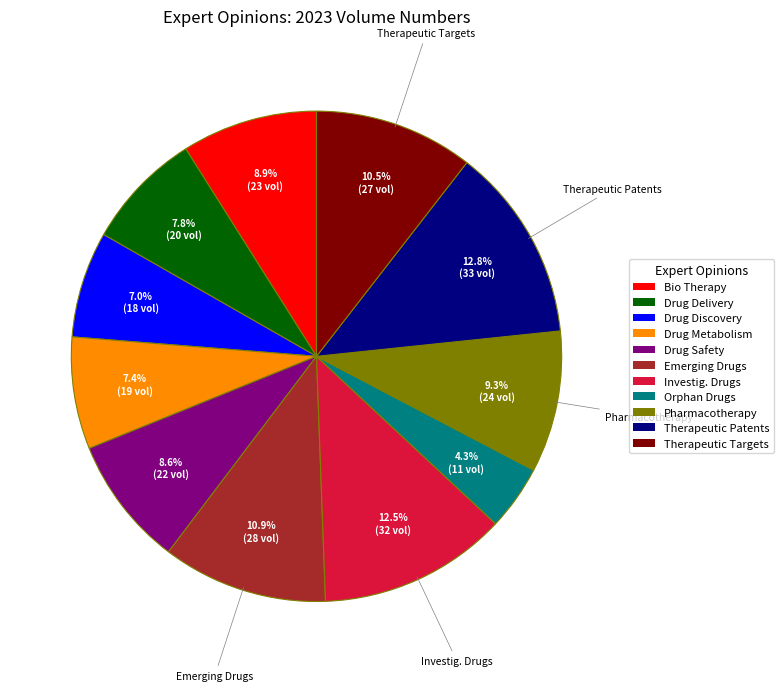

Is there any slice that represents more than half of the pie?

No